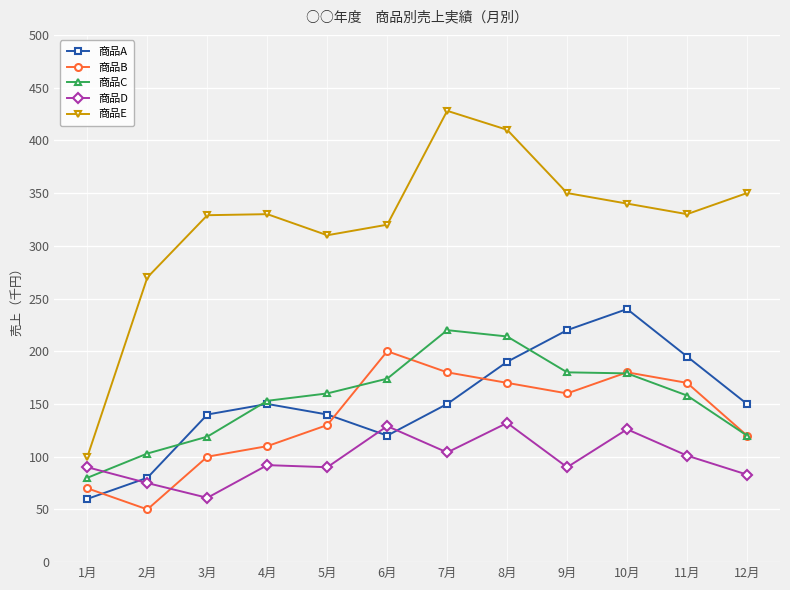

Which label corresponds to the largest value in the chart?

7月